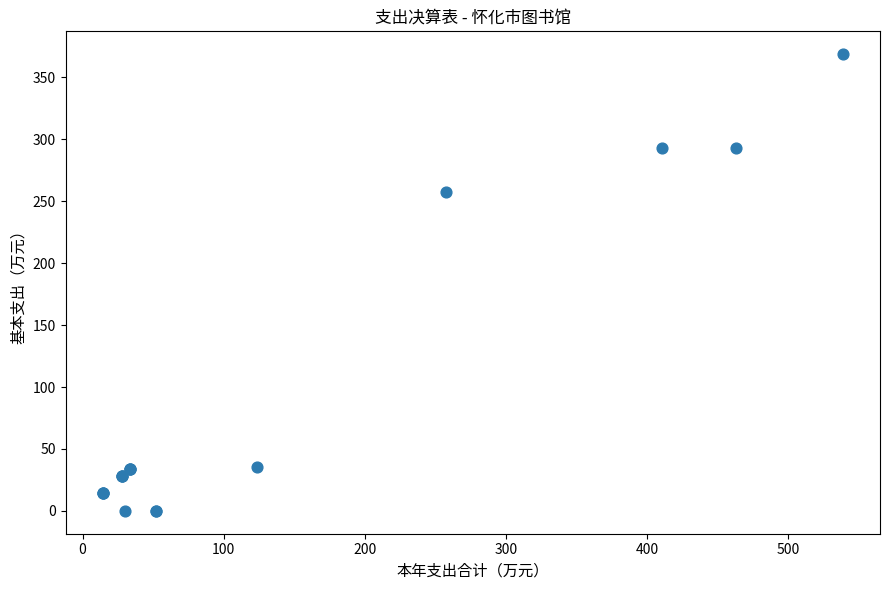

What Y value in the scatter plot is closest to 184?

257.5